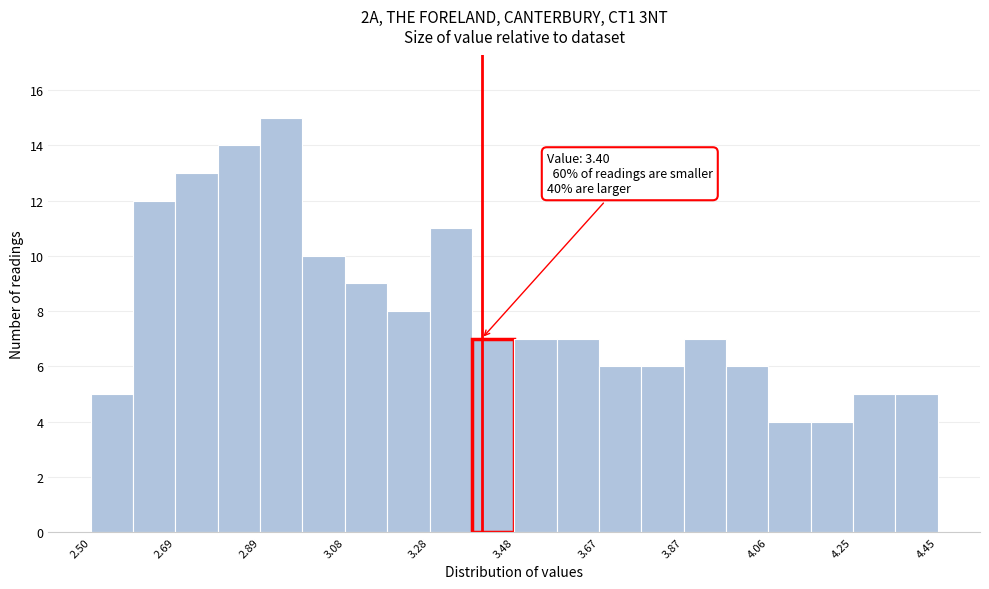

Over which range of the x-axis is the bar tallest?

2.90 to 2.98